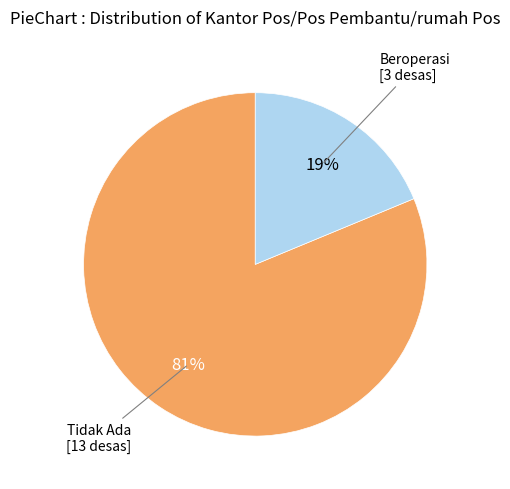

To the nearest percent, what portion does Tidak Ada represent?

81%